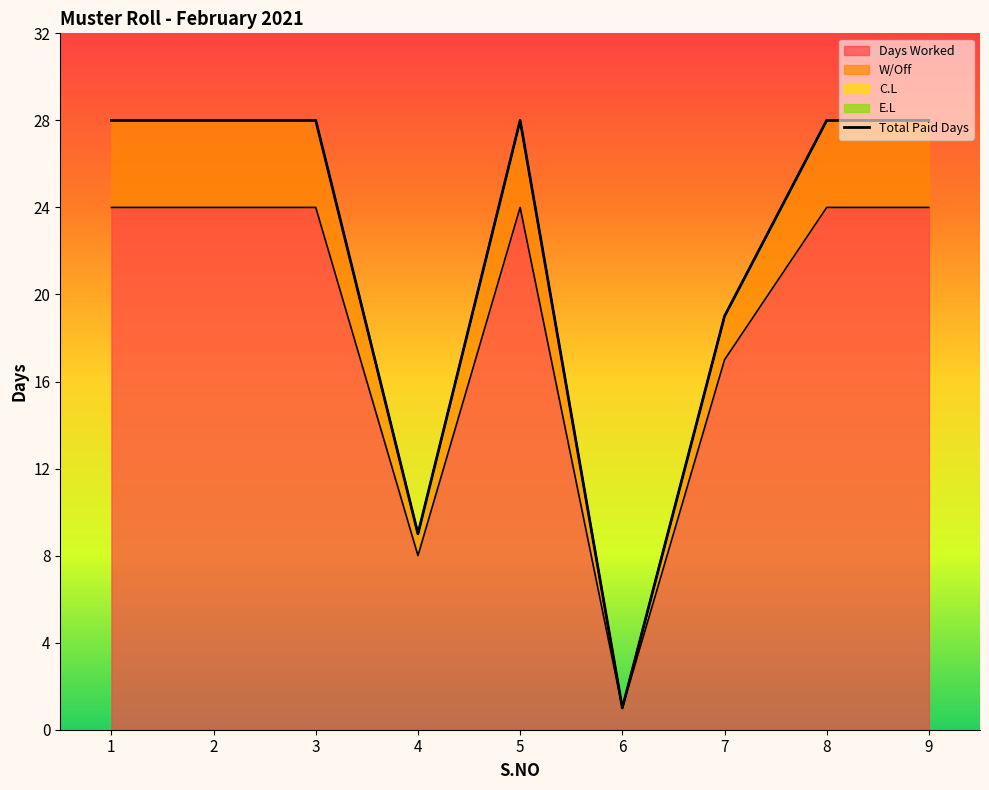

Where is Days Worked nearest to the value 12?

4